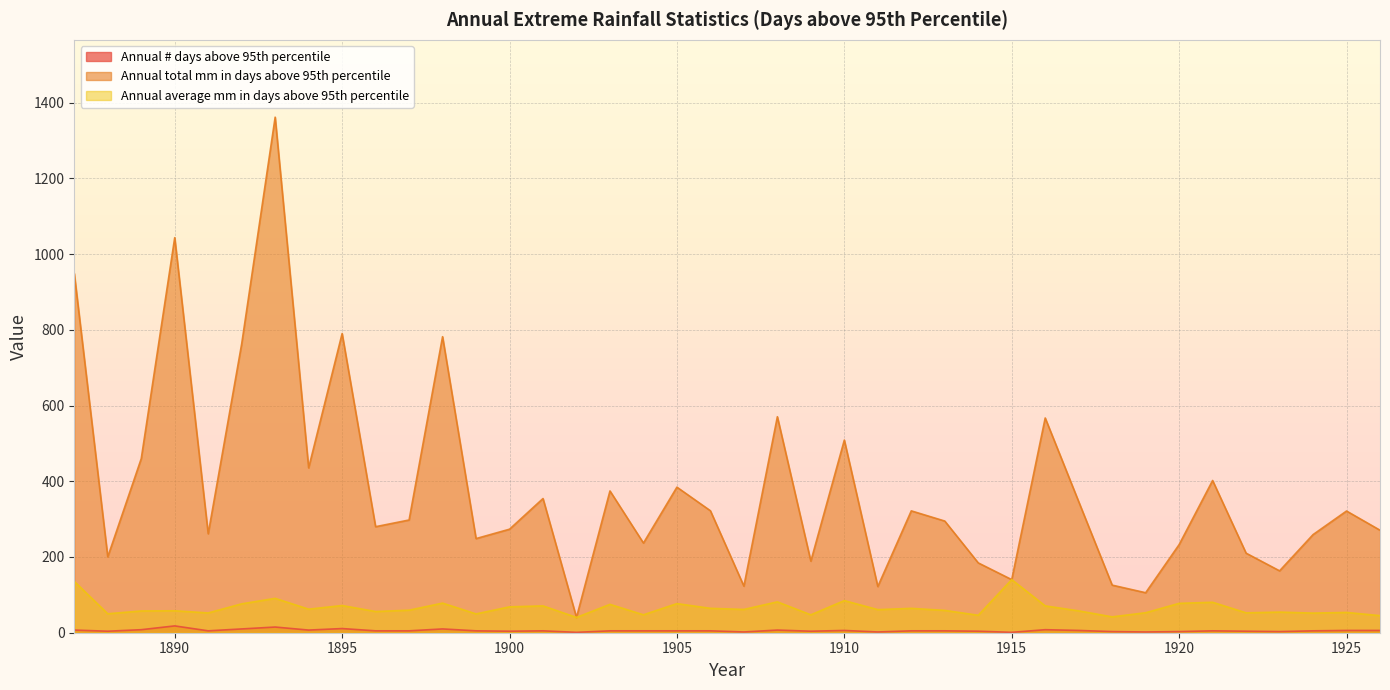

Does the chart display data point markers on the line(s)?

No